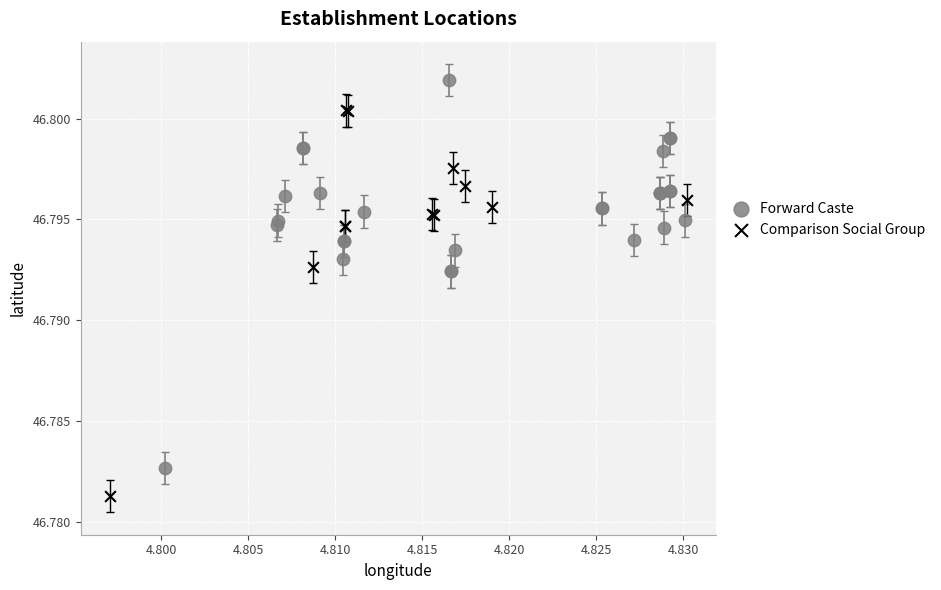

Which series contains the highest Y value?

Forward Caste